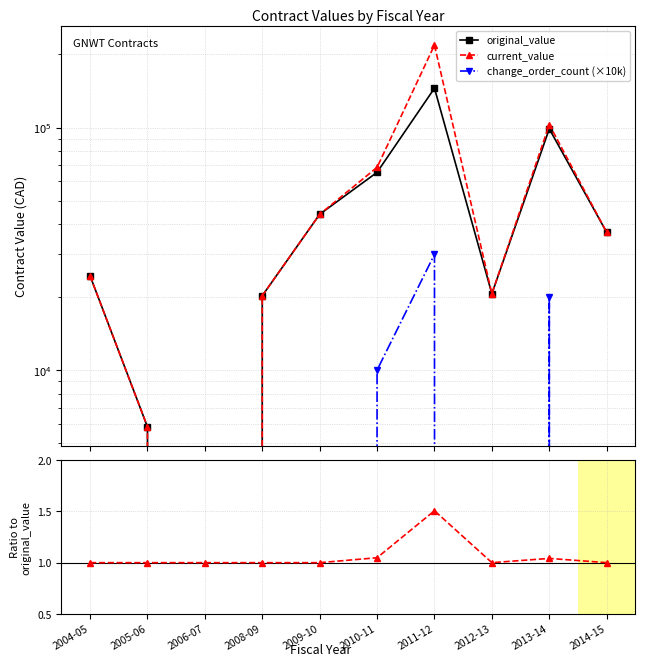

What is the spread (max minus min) of values at 2004-05?

24454.9